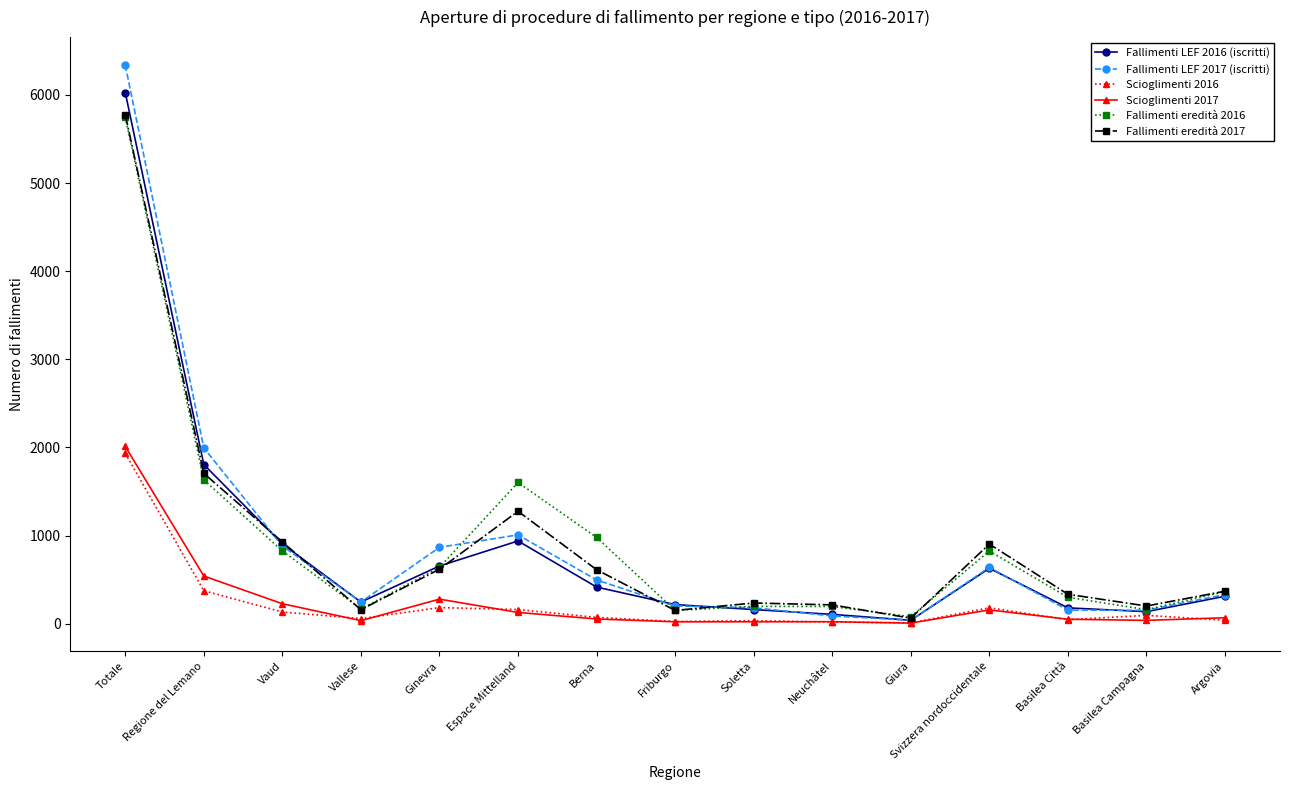

What is the label of the 13th point from the left?

Basilea Città